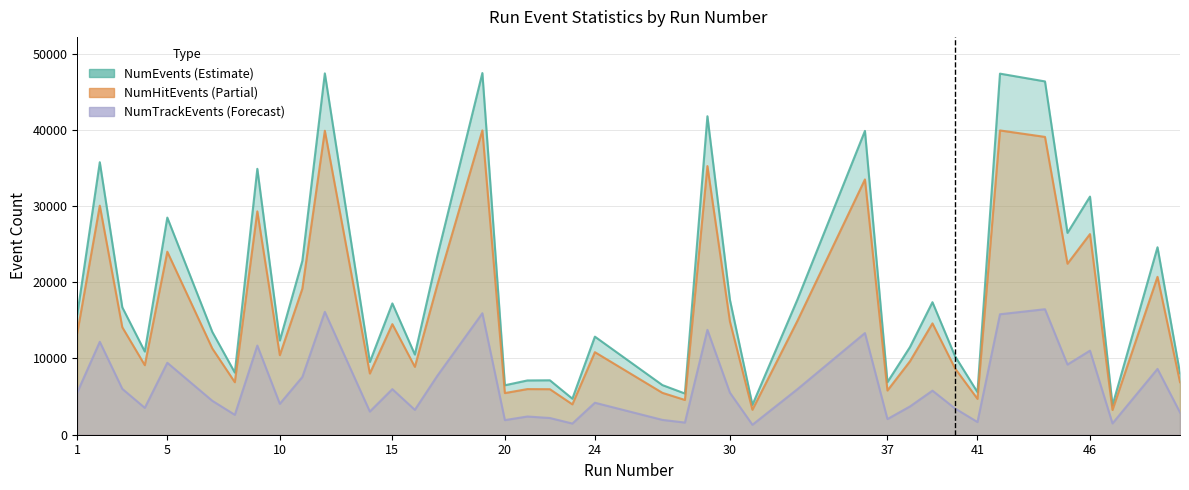

True or false: NumEvents has more than 0 interior local peaks.

True